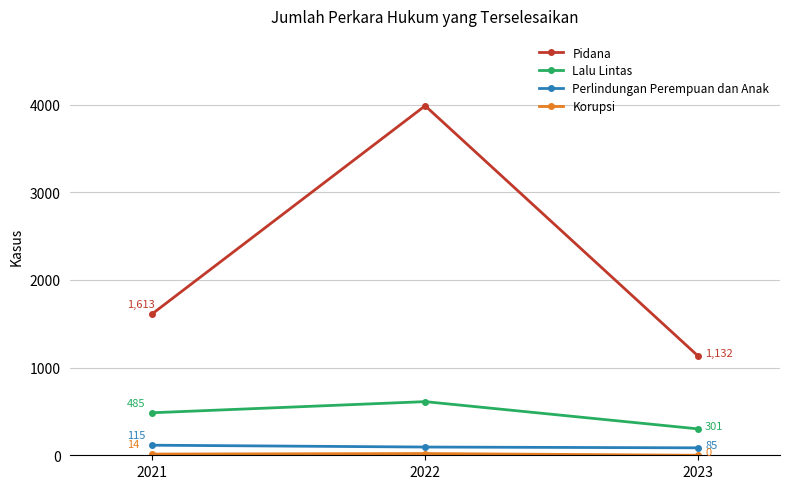

List the labels in order of Perlindungan Perempuan dan Anak value, largest first.

2021, 2022, 2023